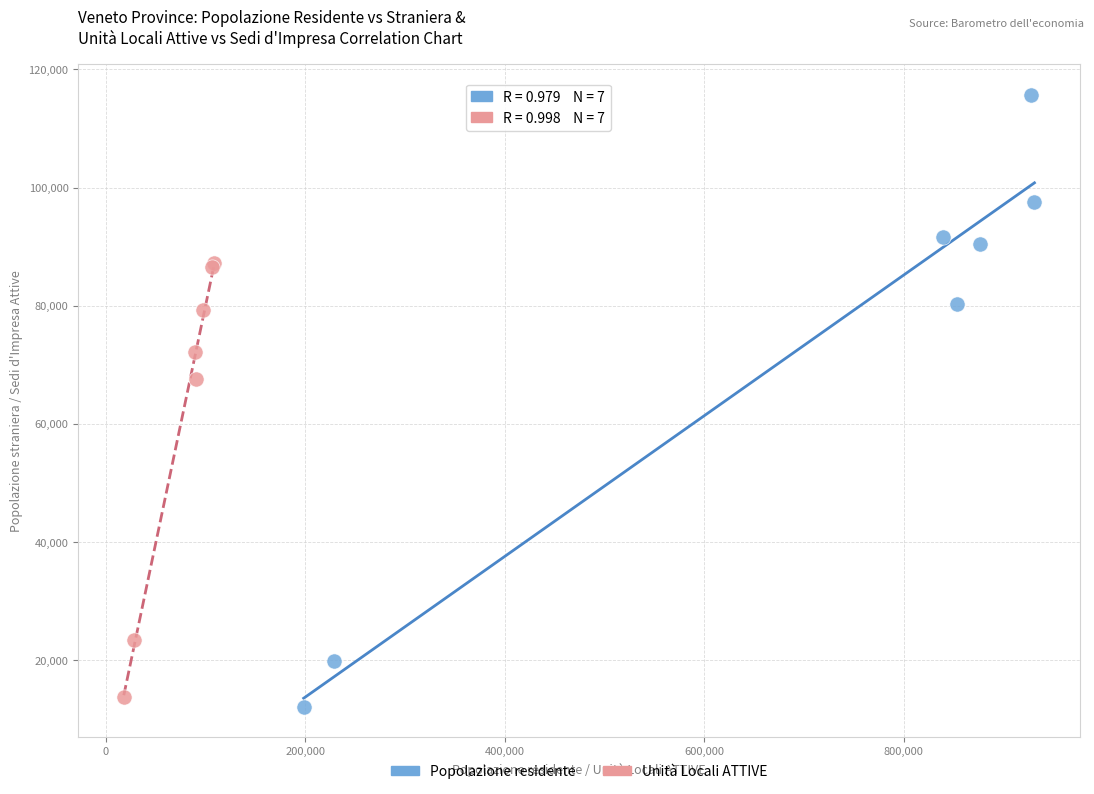

Which series reaches the maximum Y coordinate?

Popolazione residente